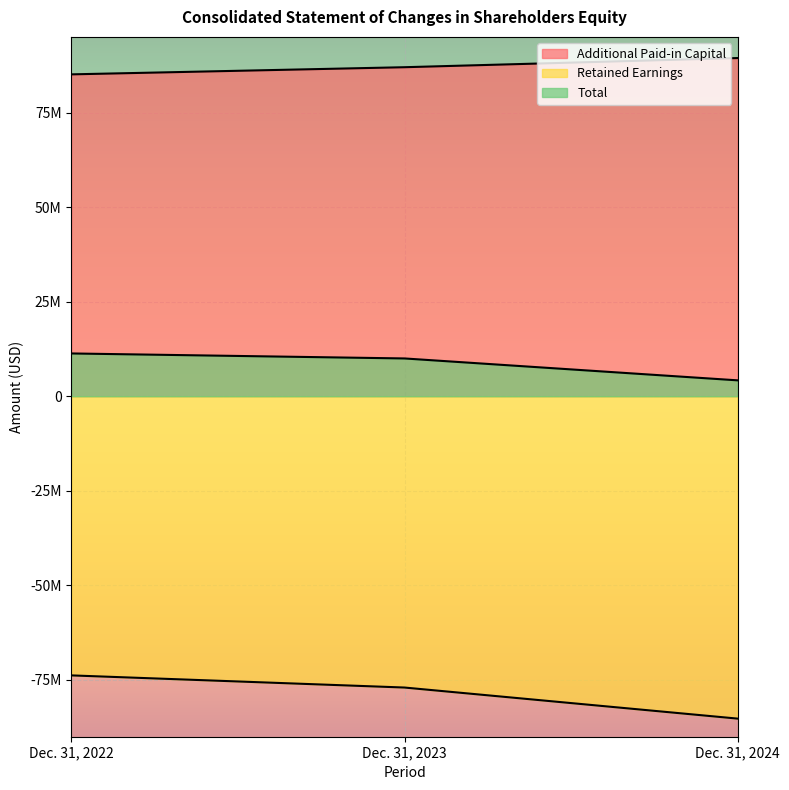

What is the total value across all series at Dec. 31, 2023?

19980915